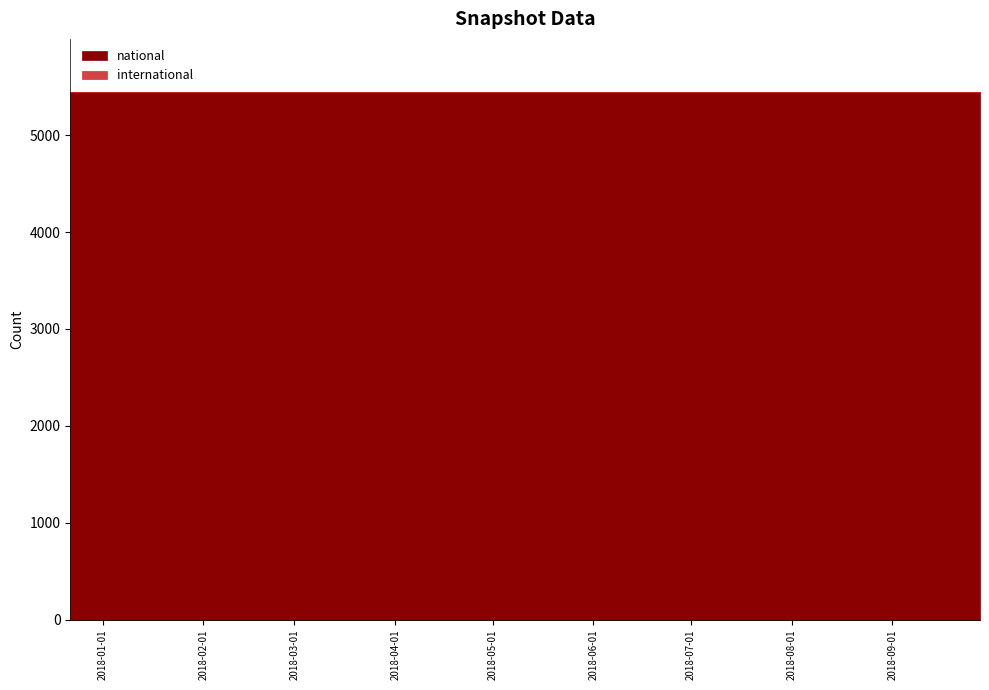

What position from the right is 2018-09-28?

1